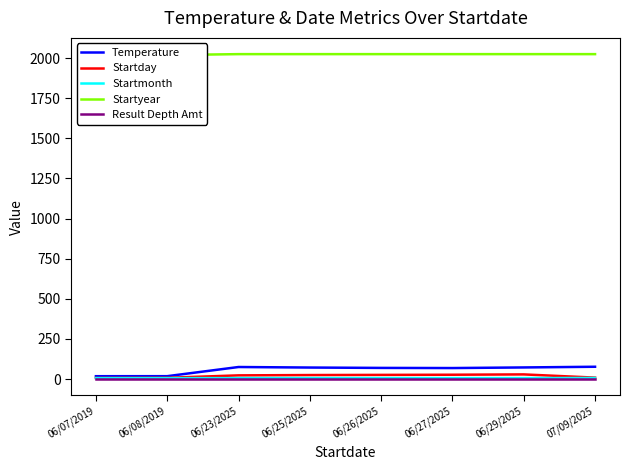

Which series has the largest total across all categories?

Startyear